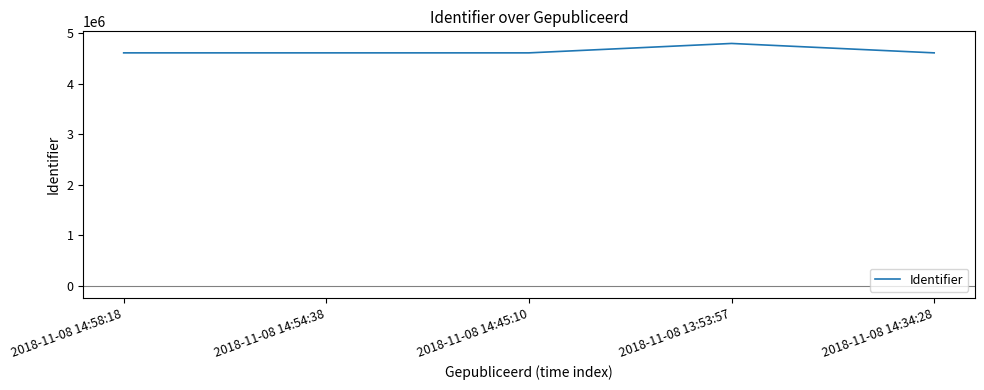

Count the number of data series in this chart.

1